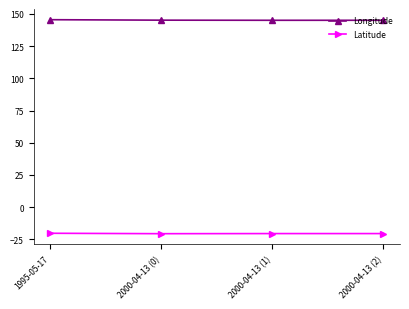

What is the smallest value displayed?

-20.6